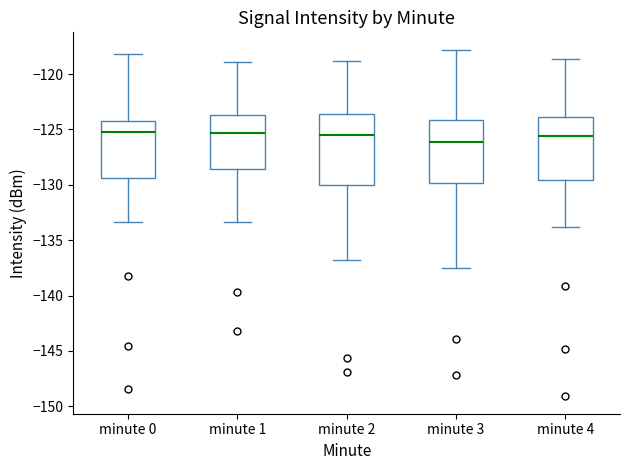

Where is the upper edge of the box for minute 3 on the y-axis? The values are not printed on the chart, so give them approximately, as read against the axis.

-124.0